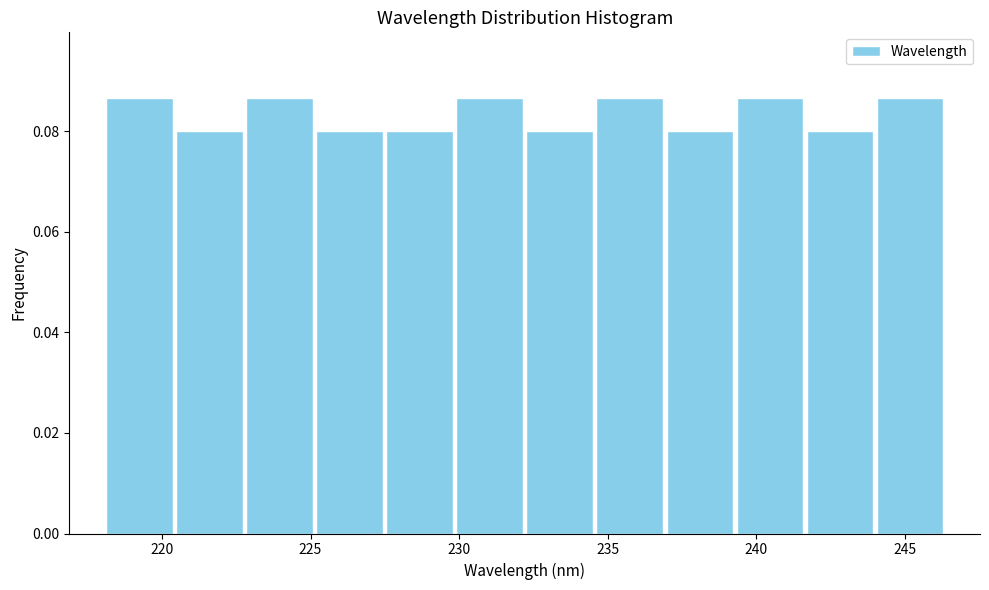

Reading left to right, list every bar in this chart as the range it spans on the x-axis followed by its height. Neither the bar edges nor the heights are printed on the chart, so give them approximately, as read against the axes.

218.0 to 220.5: 0.086
220.5 to 223.0: 0.080
223.0 to 225.0: 0.086
225.0 to 227.5: 0.080
227.5 to 230.0: 0.080
230.0 to 232.0: 0.086
232.0 to 234.5: 0.080
234.5 to 237.0: 0.086
237.0 to 239.5: 0.080
239.5 to 241.5: 0.086
241.5 to 244.0: 0.080
244.0 to 246.5: 0.086